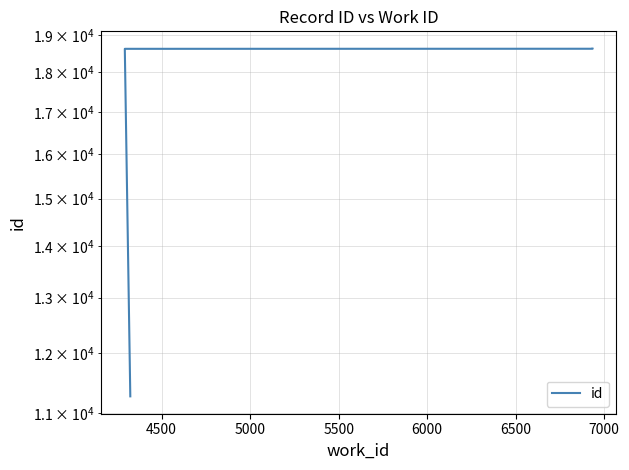

Count the number of categories in the chart.

10